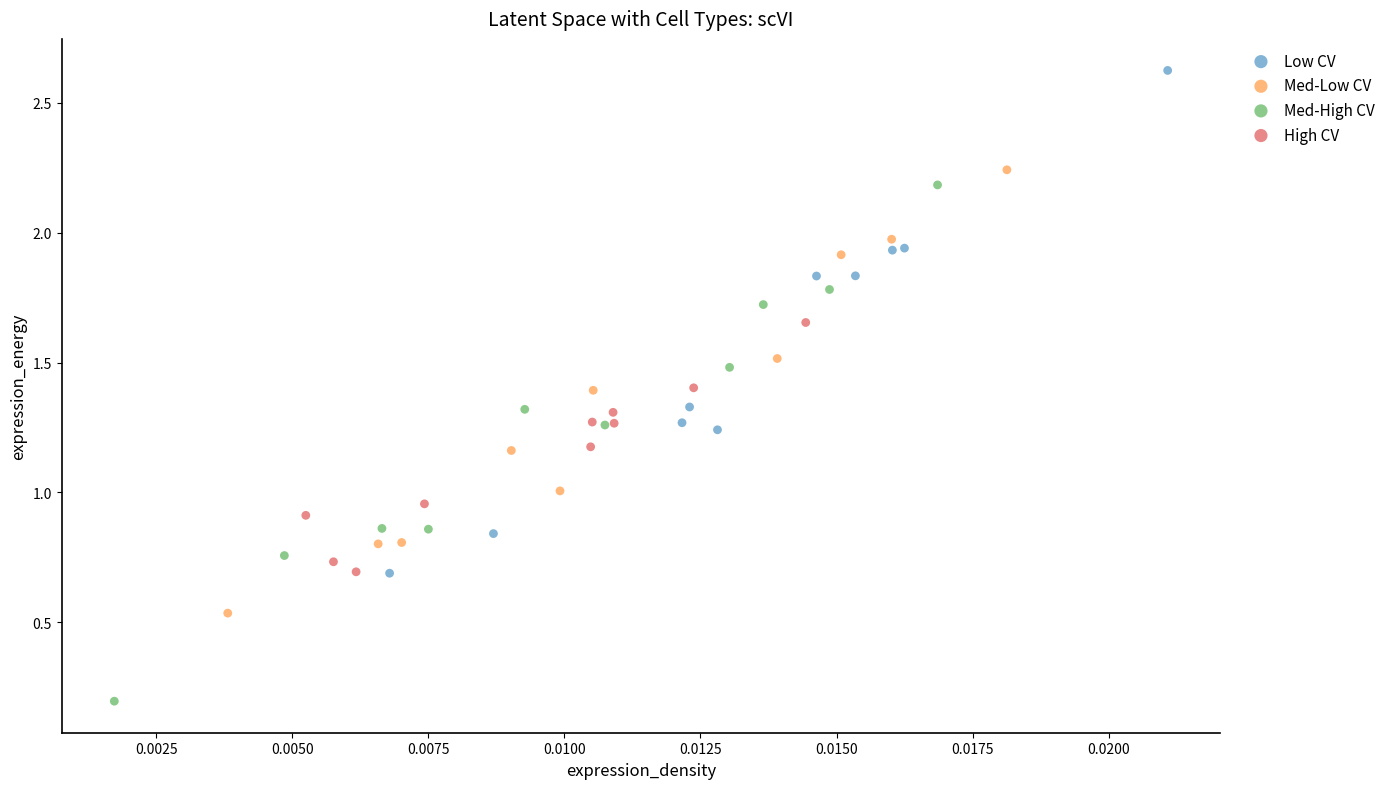

Which series contains the lowest Y value?

Med-High CV